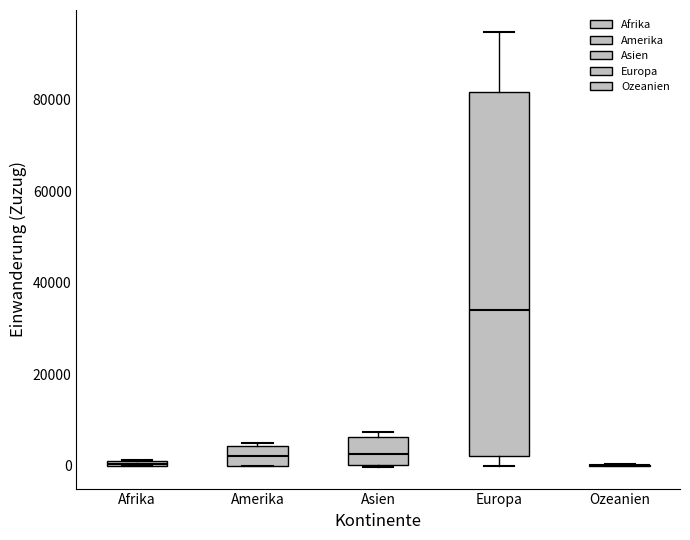

Which box is the tallest, from its lower edge to its upper edge?

Europa